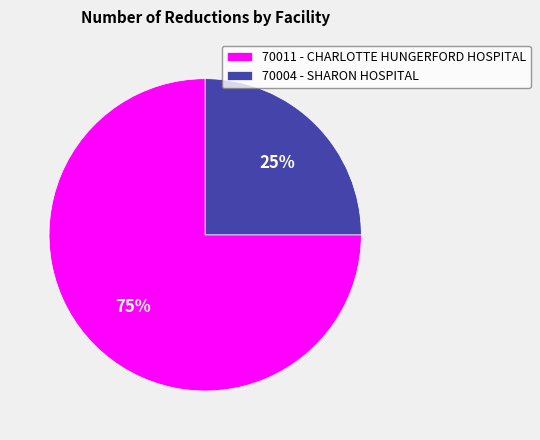

To the nearest percent, what portion does 70004 - SHARON HOSPITAL represent?

25%